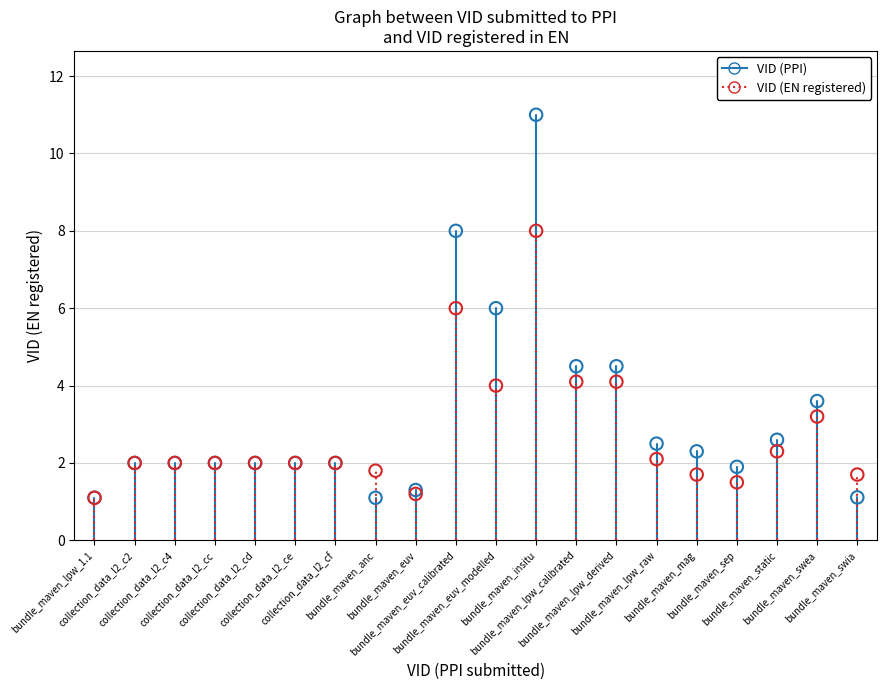

What are all the series names shown in the legend?

VID (PPI), VID (EN registered)